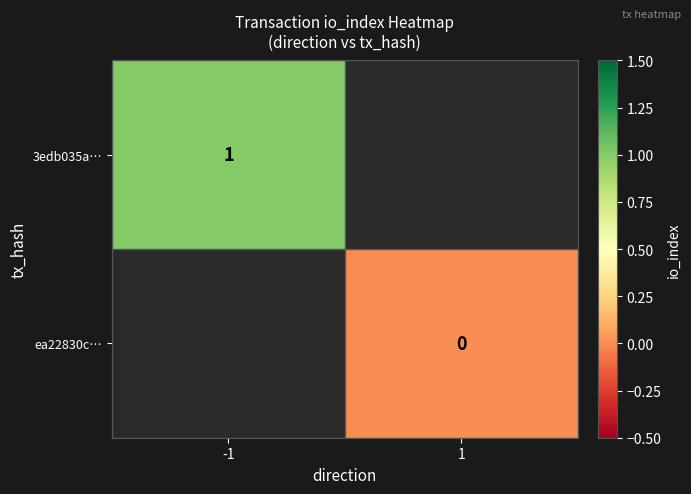

Is it true that 3edb035a… equals 1 at -1?

True